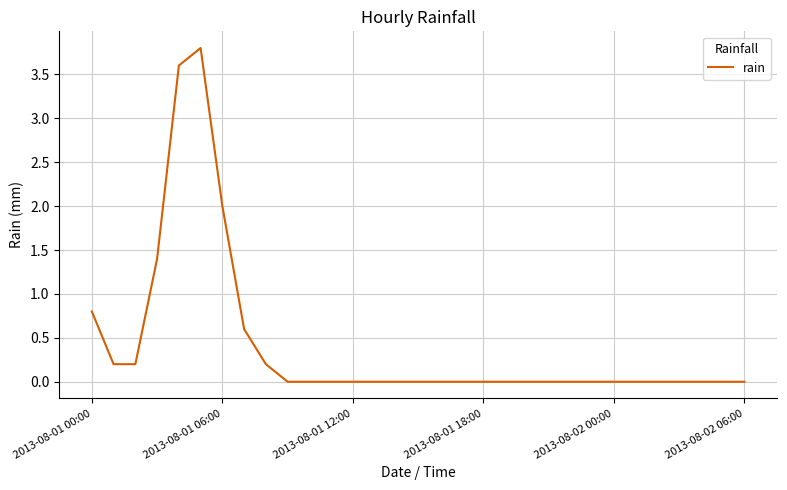

What is the maximum value shown in the chart?

3.8